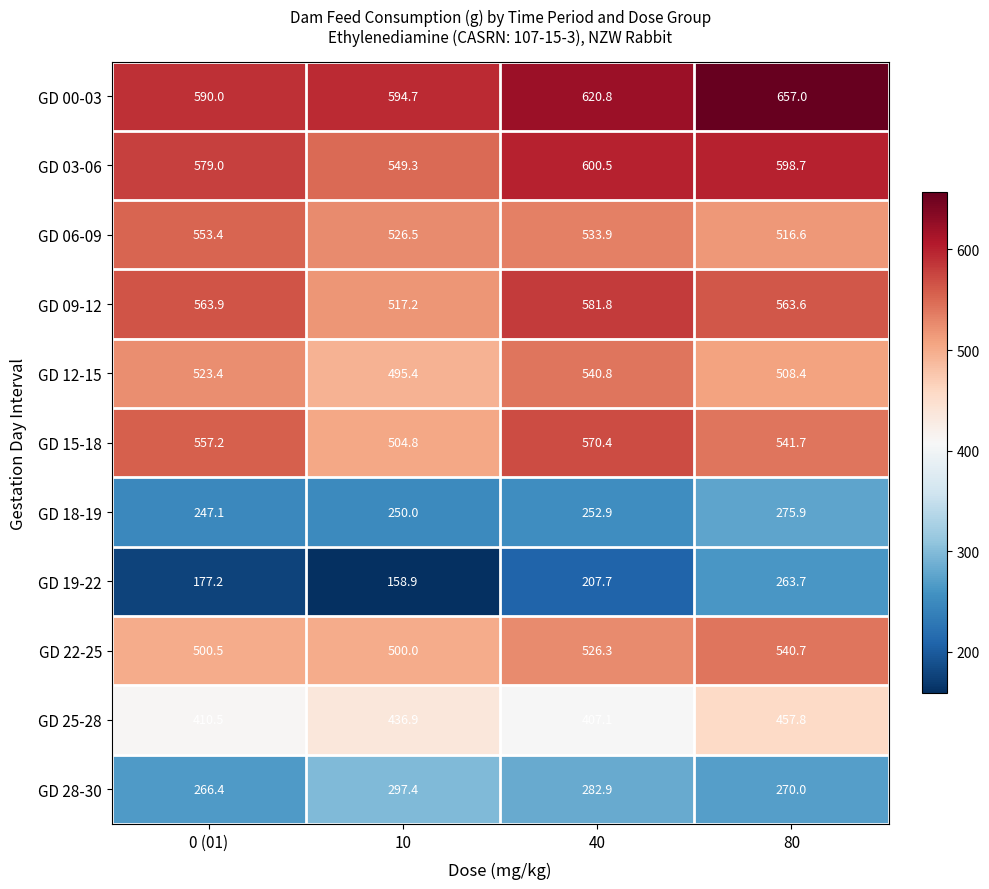

How many distinct data groups are displayed?

11